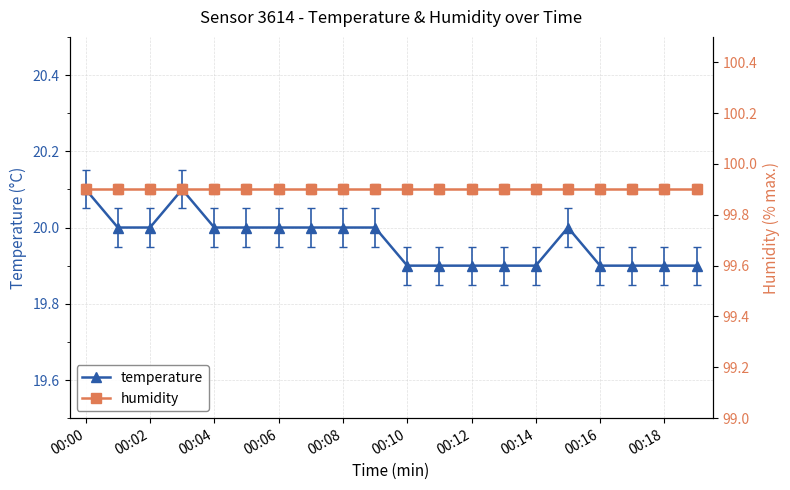

True or false: temperature has more than 1 interior local peaks.

True